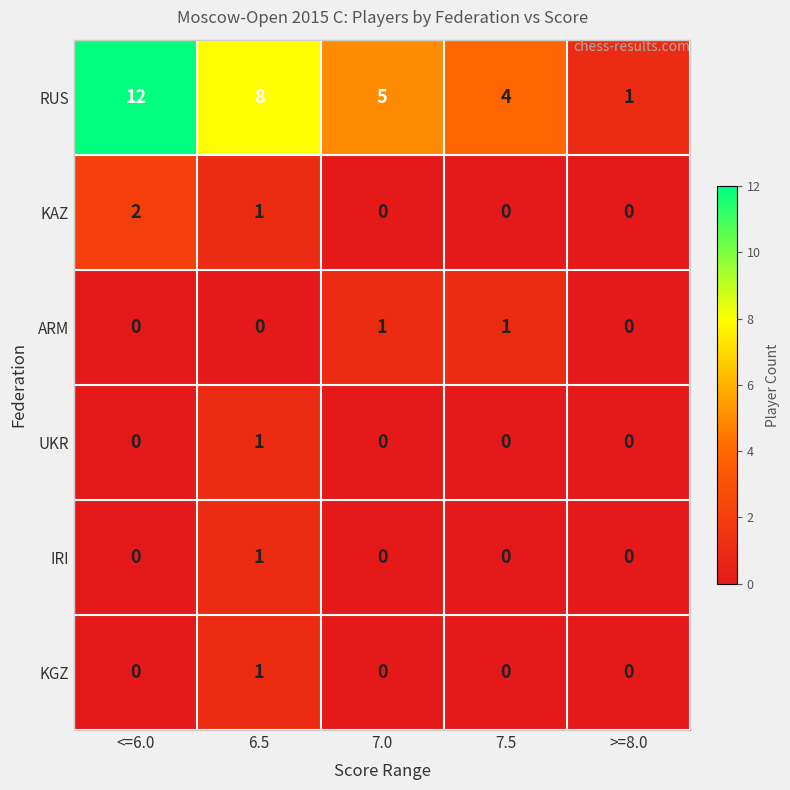

Between 6.5 and 7.5, which series saw the biggest shift?

RUS